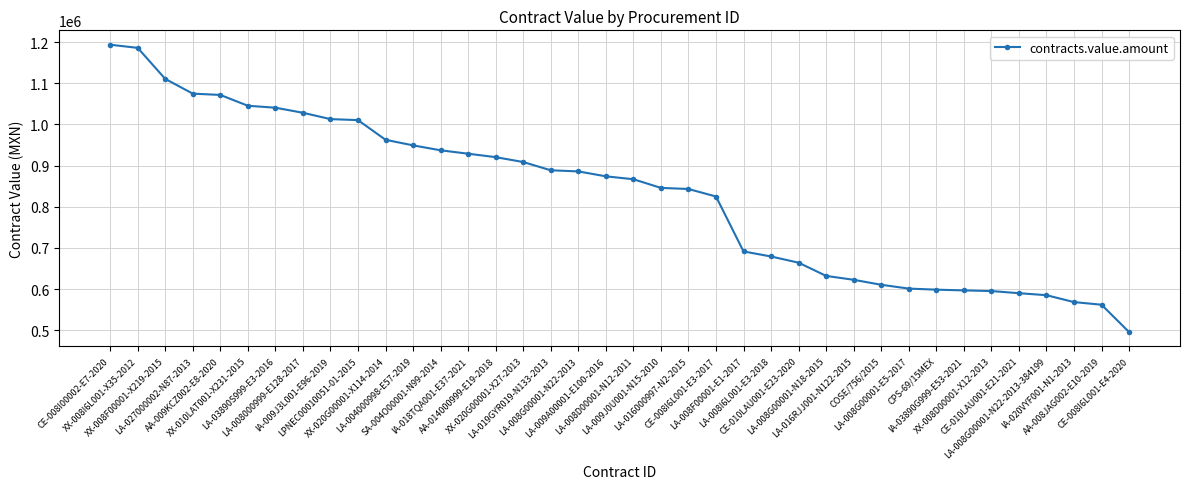

What is the difference between the second highest and minimum values?

690022.4